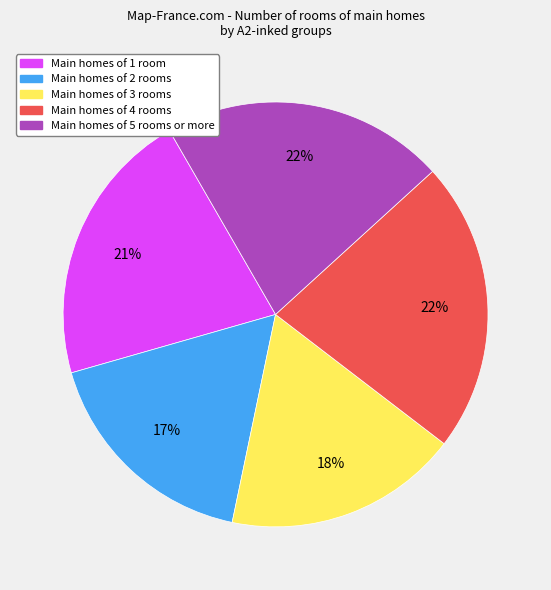

Does any single category account for the majority?

No